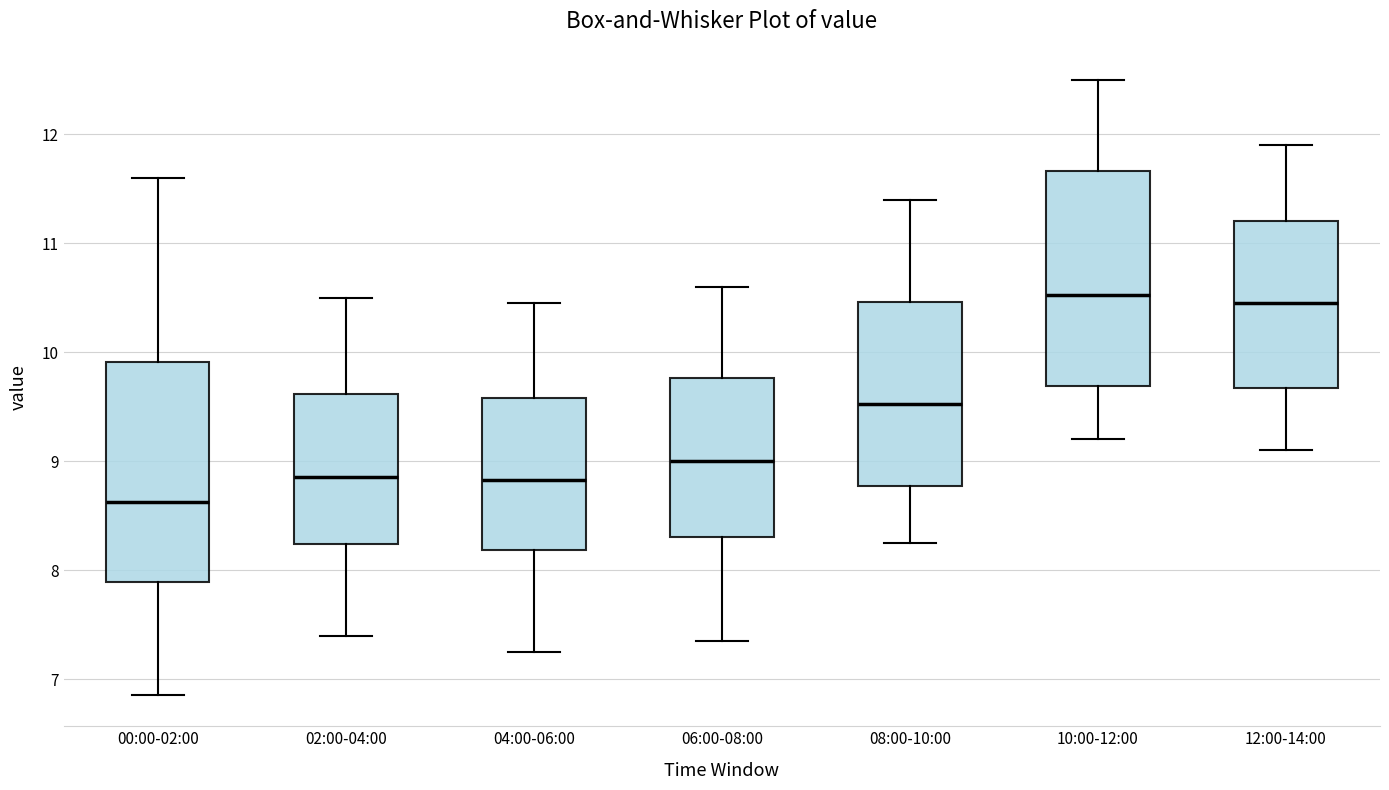

Where does the lower whisker of the box for 00:00-02:00 end on the y-axis? The values are not printed on the chart, so give them approximately, as read against the axis.

6.9